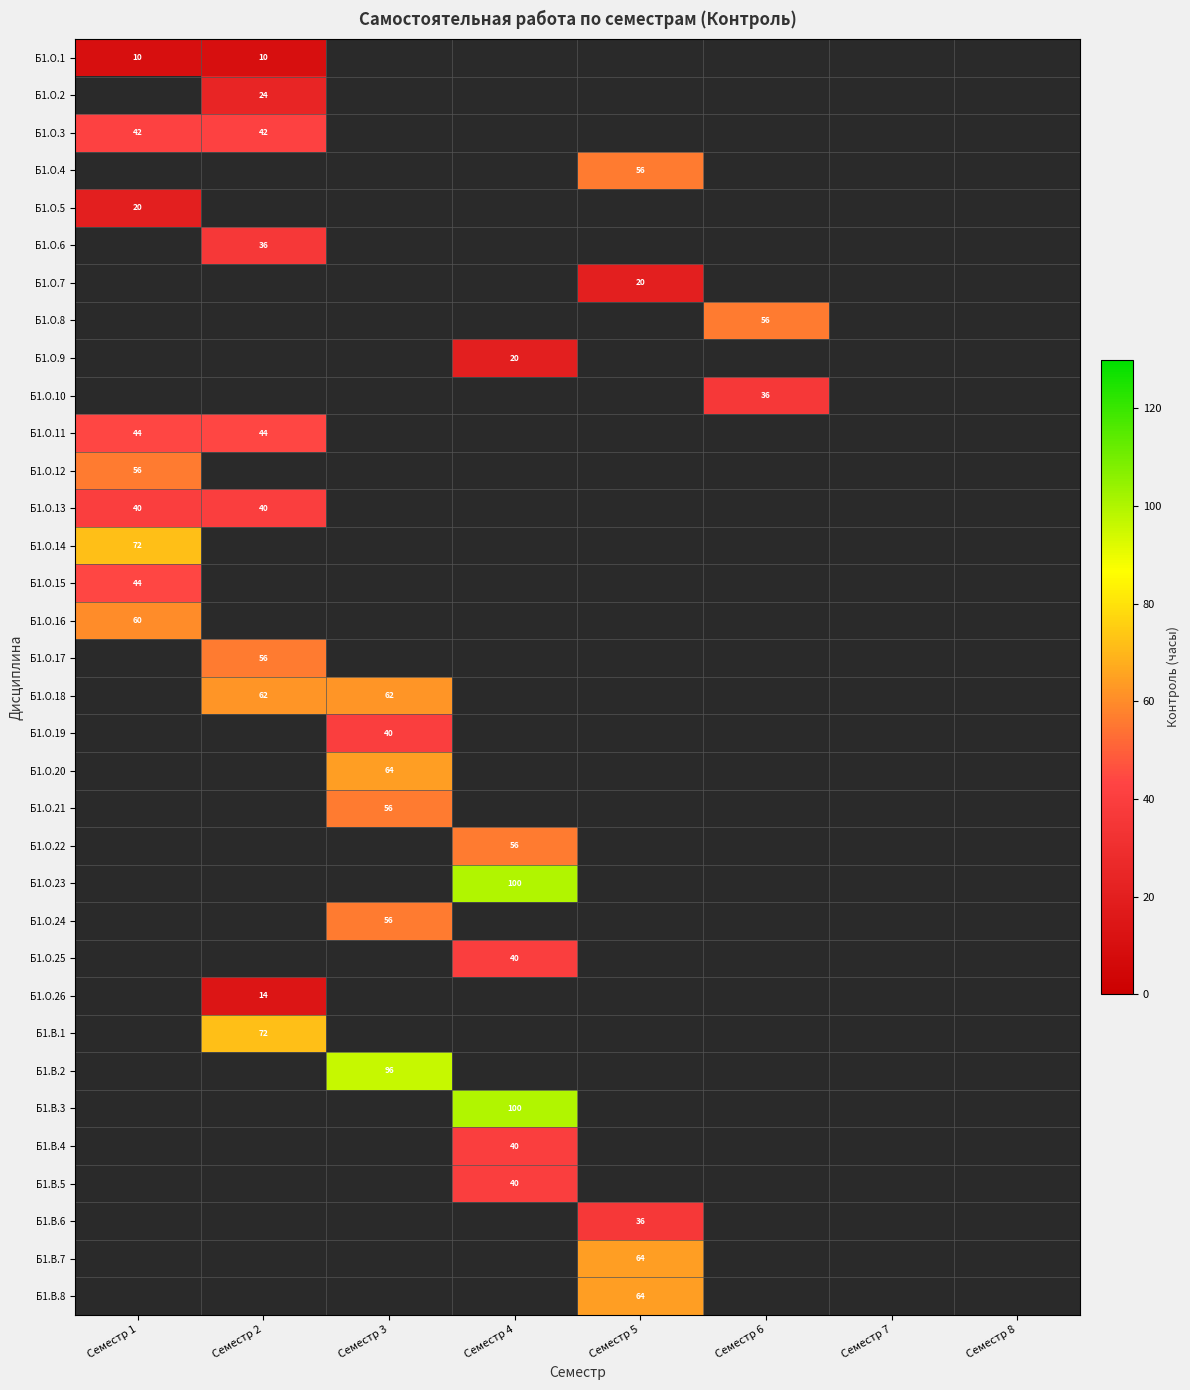

True or false: Б1.О.23 has a value of 67 at Семестр 4.

False